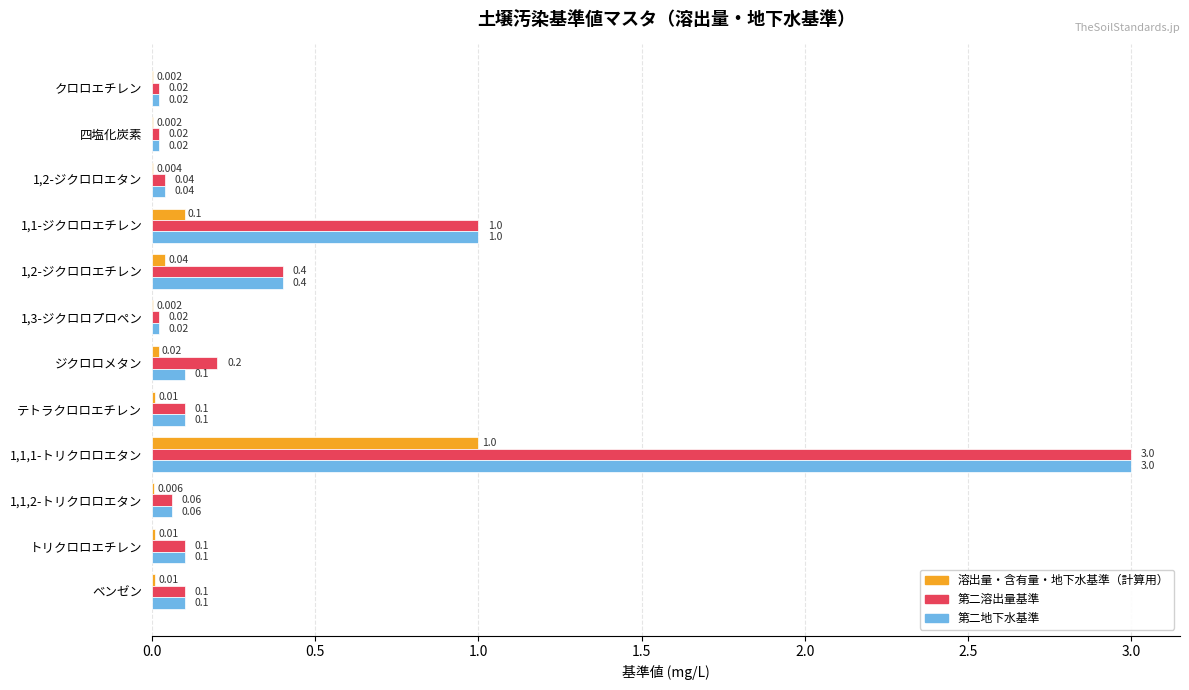

Is the value of 第二溶出量基準 at 1,1-ジクロロエチレン greater than the value of 溶出量・含有量・地下水基準（計算用） at 1,1-ジクロロエチレン?

Yes